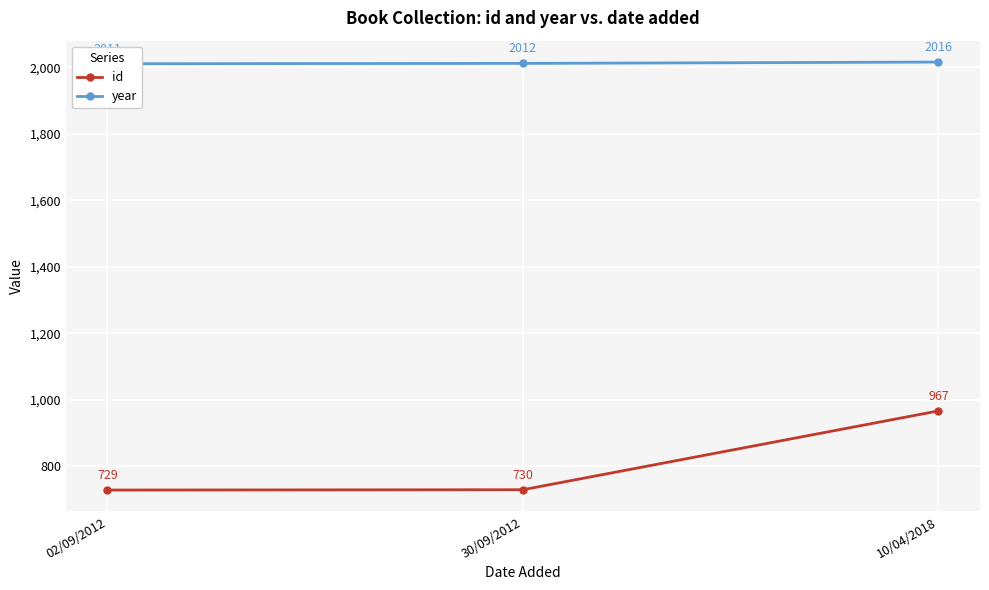

At 30/09/2012, list the series in order from largest to smallest.

year, id